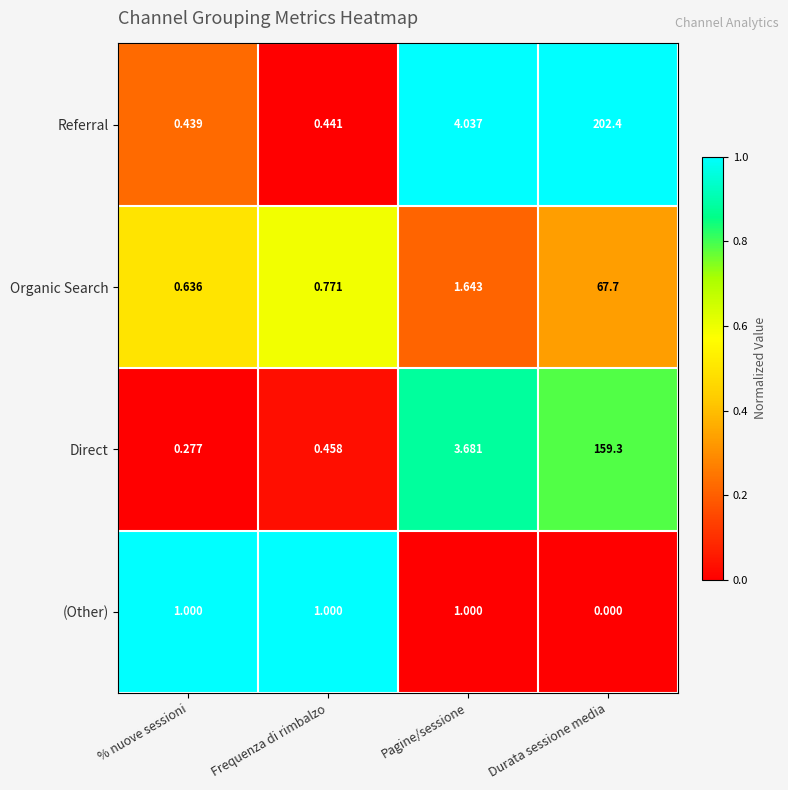

At which label does Direct first exceed 3?

Pagine/sessione